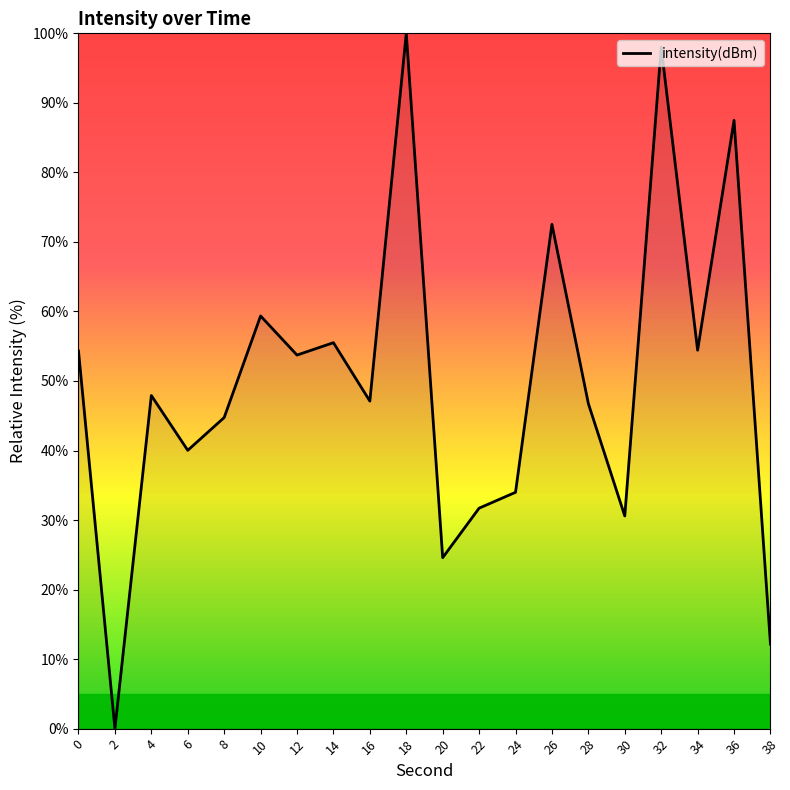

How many values are above zero?

19